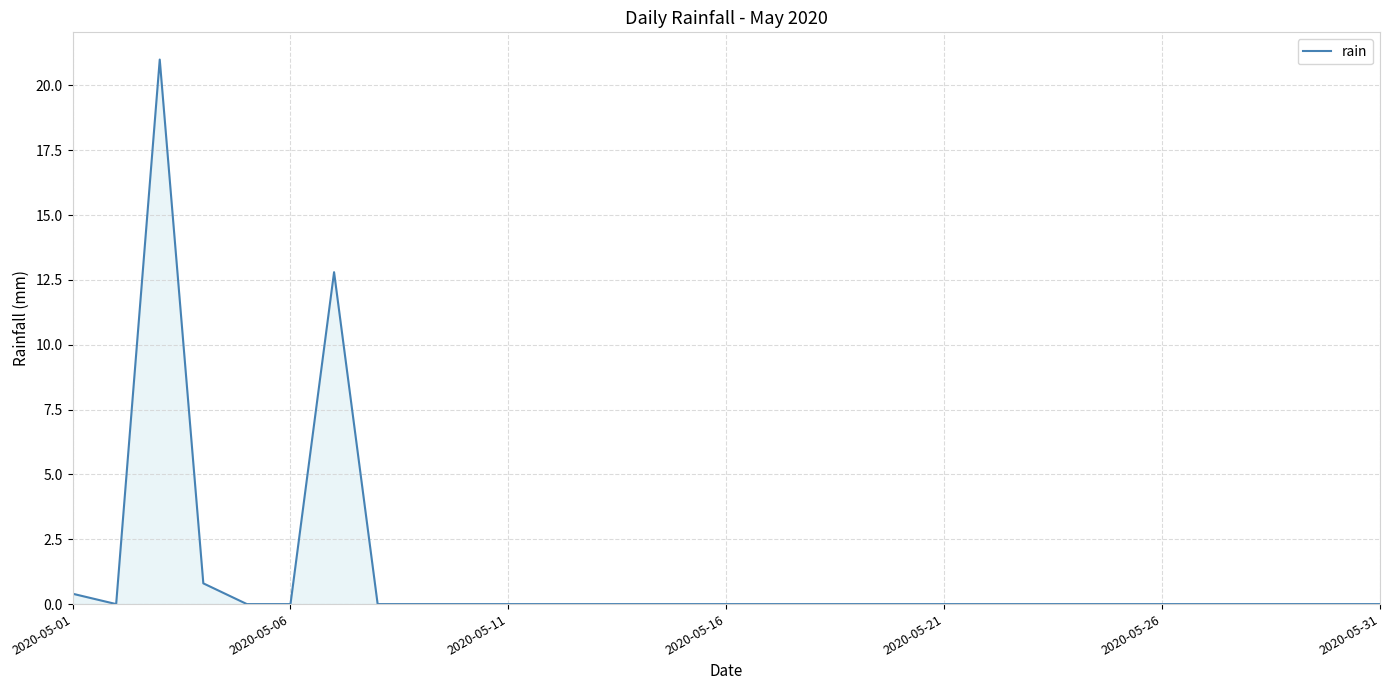

What is the greatest value displayed?

21.0